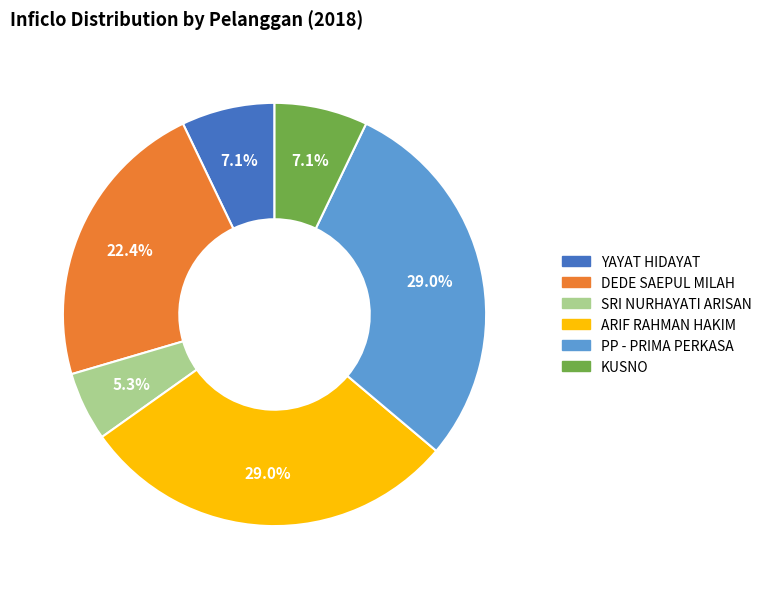

Which slice is the smallest?

SRI NURHAYATI ARISAN